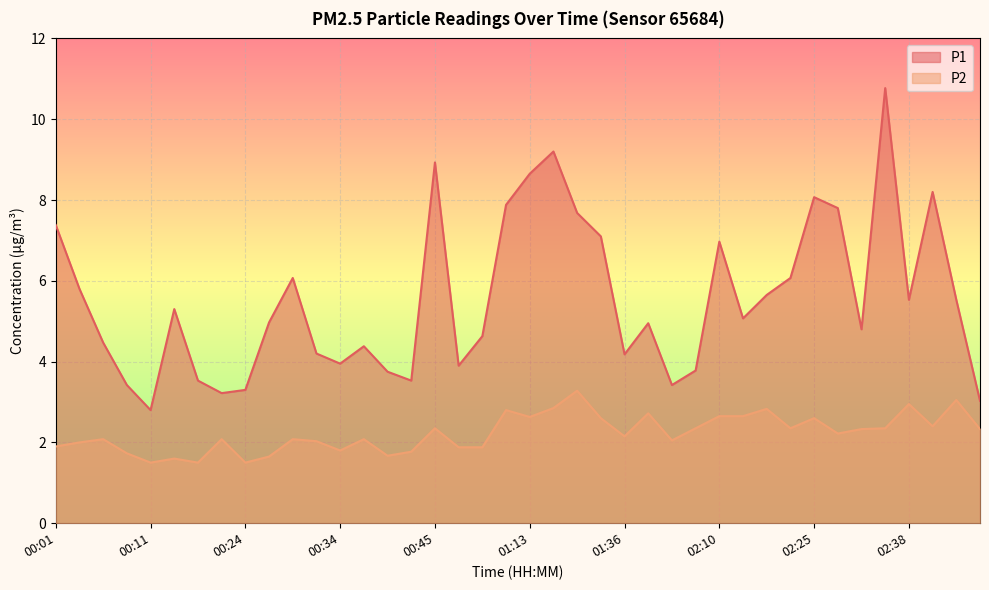

At how many categories does at least one series exceed 1?

40